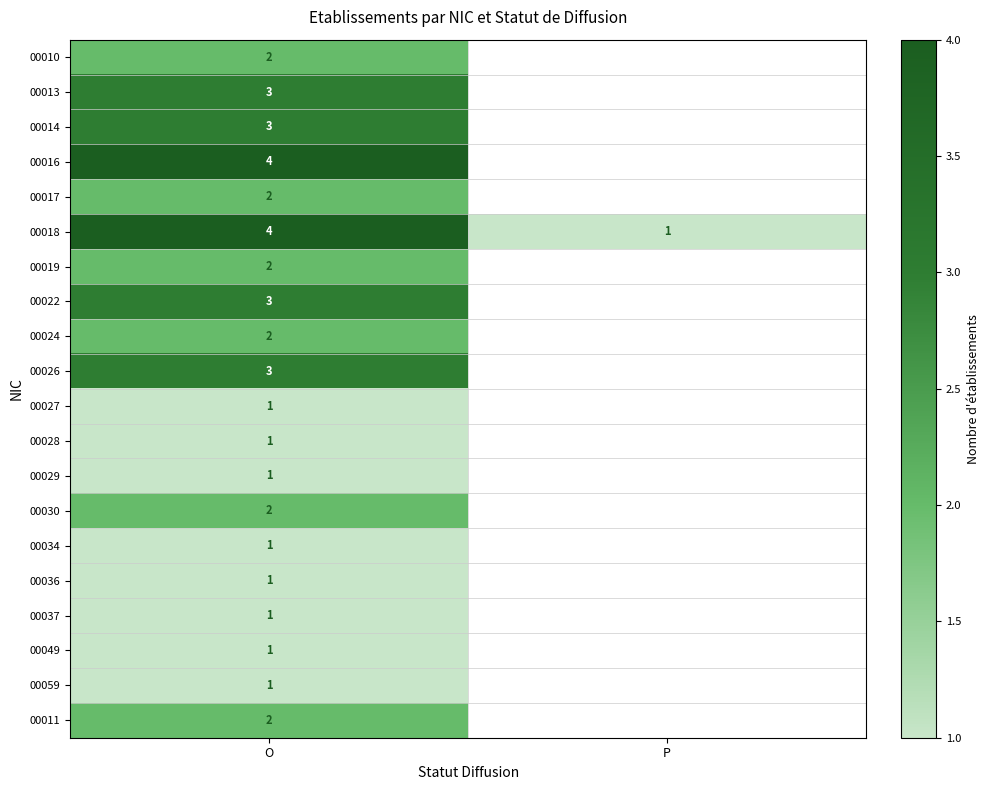

What is the total value across all series at O?

40